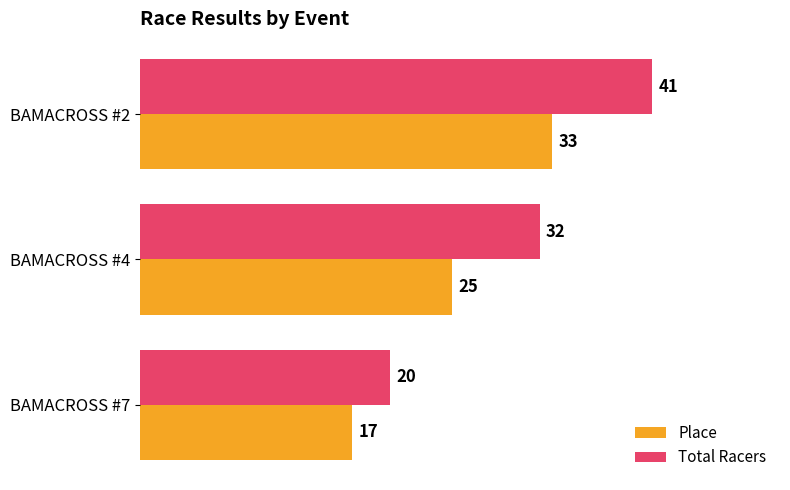

Is it true that Total Racers equals 32 at BAMACROSS #4?

True